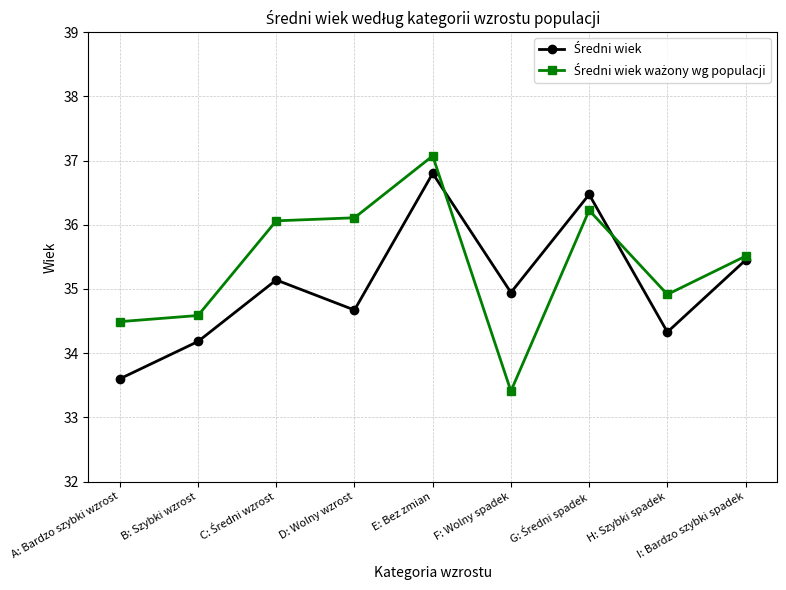

What is the label of the 1st point from the left?

A: Bardzo szybki wzrost